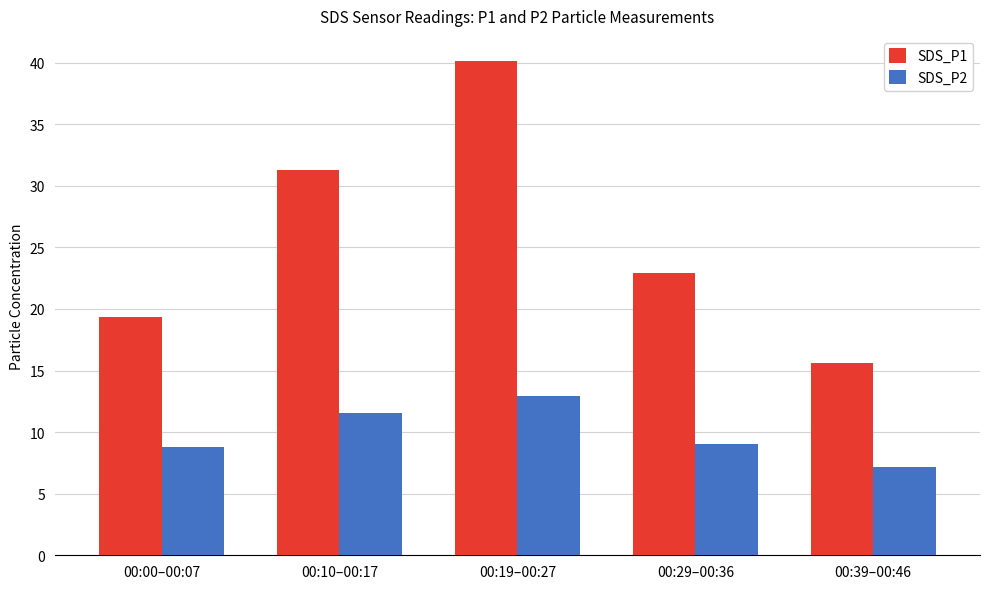

The SDS_P1 series shows 40.2 at 00:19–00:27. True or false?

True